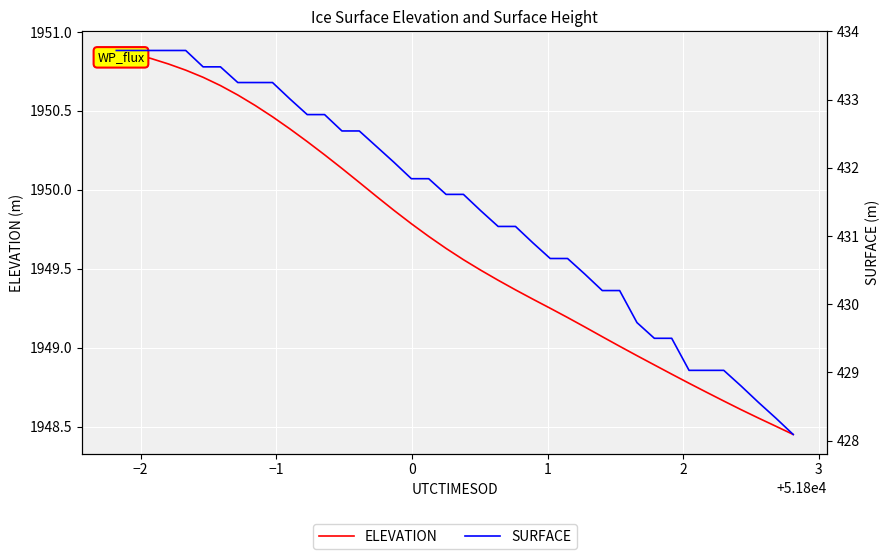

What is the spread (max minus min) of values at 3?

1517.2